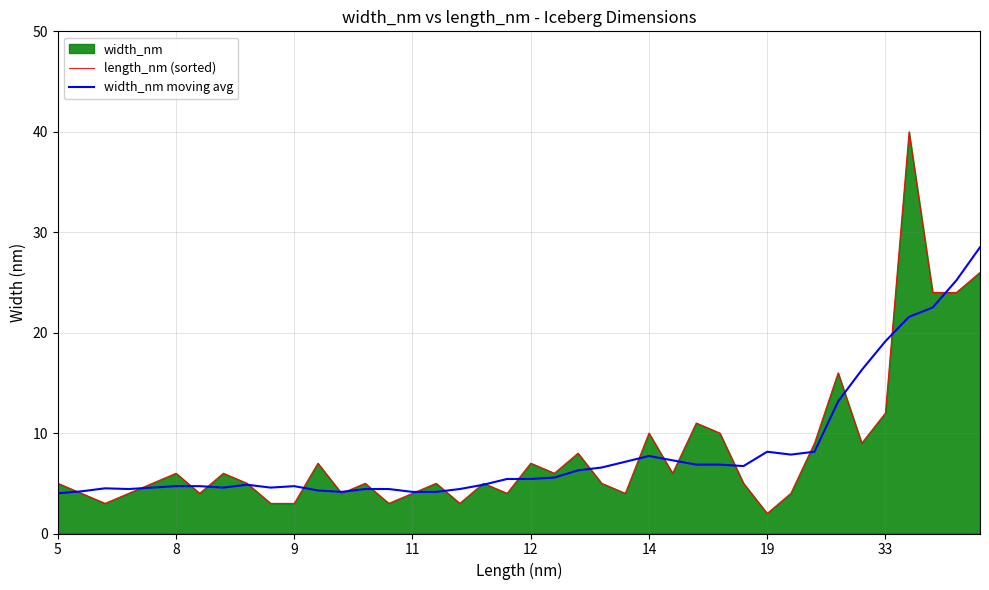

At how many categories does at least one series exceed 15?

7